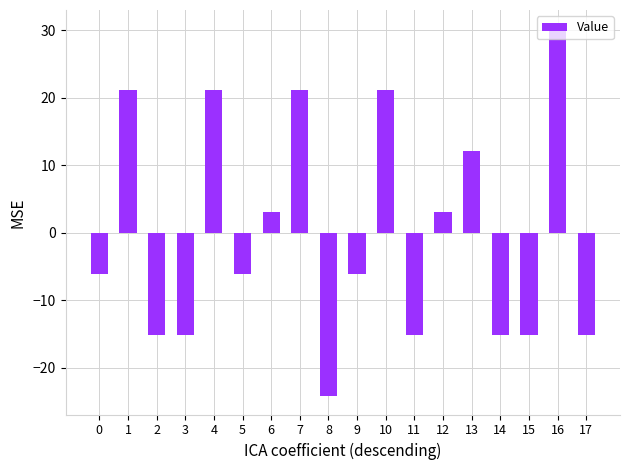

What is the change in value from 7 to 8?

-45.5